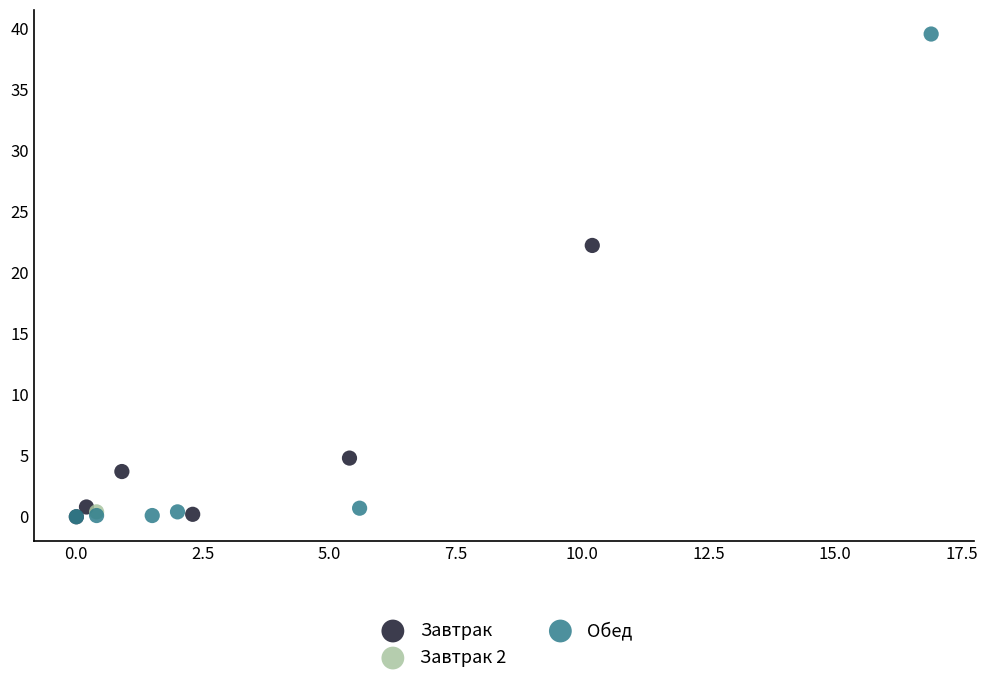

What are all the series names shown in the legend?

Завтрак, Завтрак 2, Обед